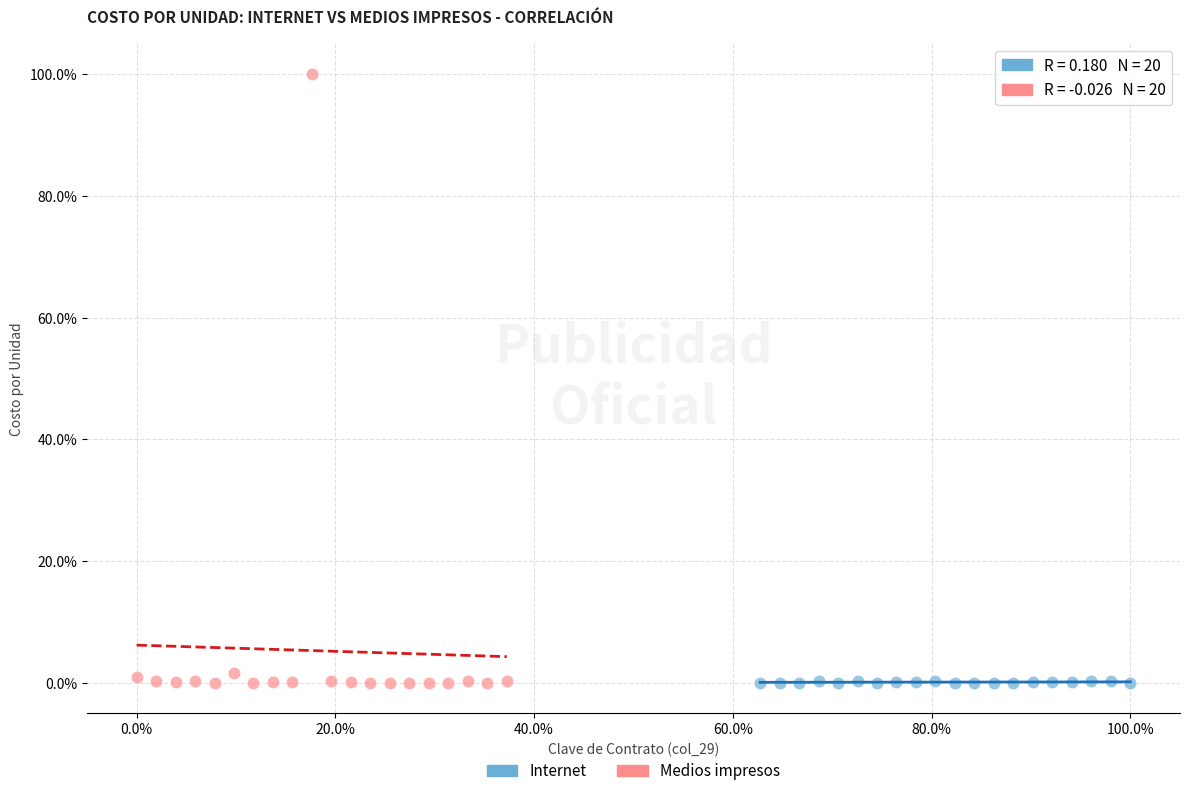

Which series contains the highest Y value?

Medios impresos